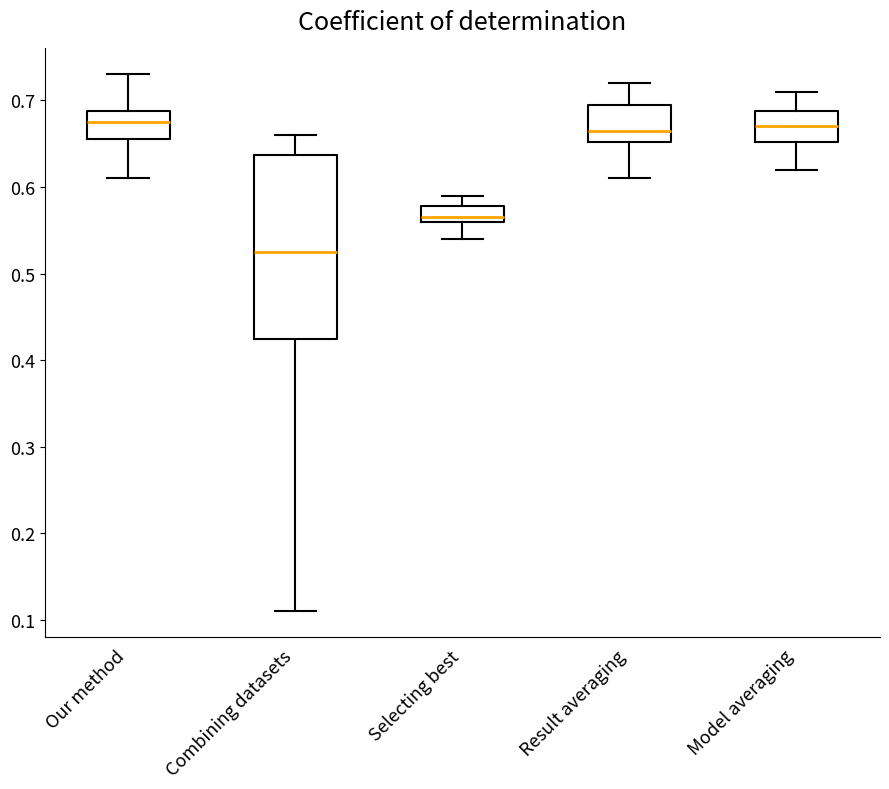

Where does the median line of the box for Combining datasets sit on the y-axis? The values are not printed on the chart, so give them approximately, as read against the axis.

0.53